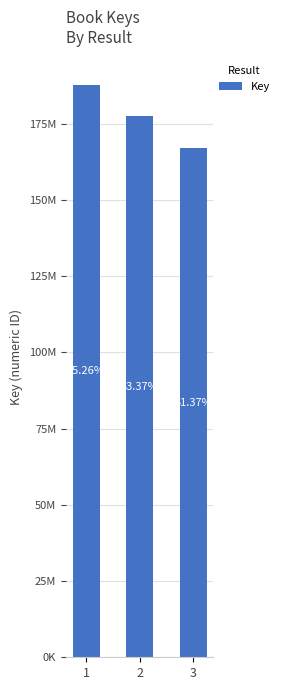

Which label corresponds to the smallest value in the chart?

3